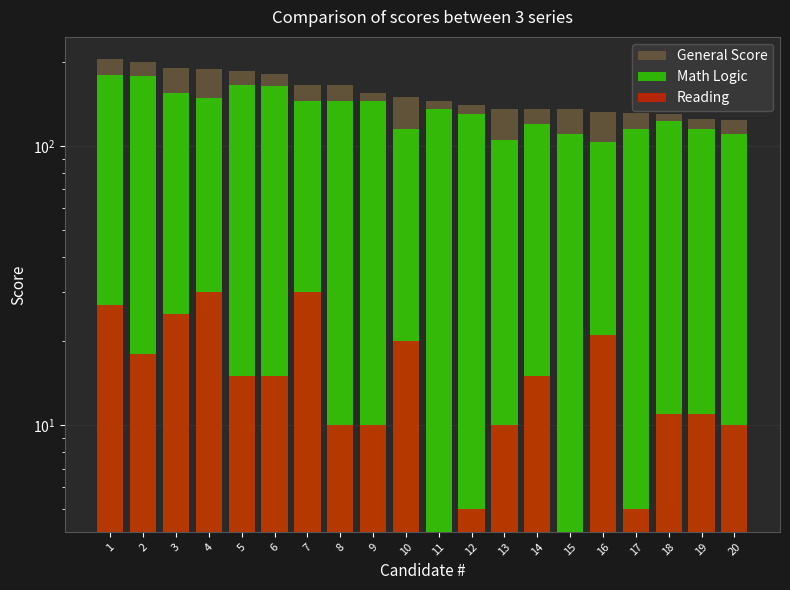

What is the difference between the highest and lowest values at 6?

166